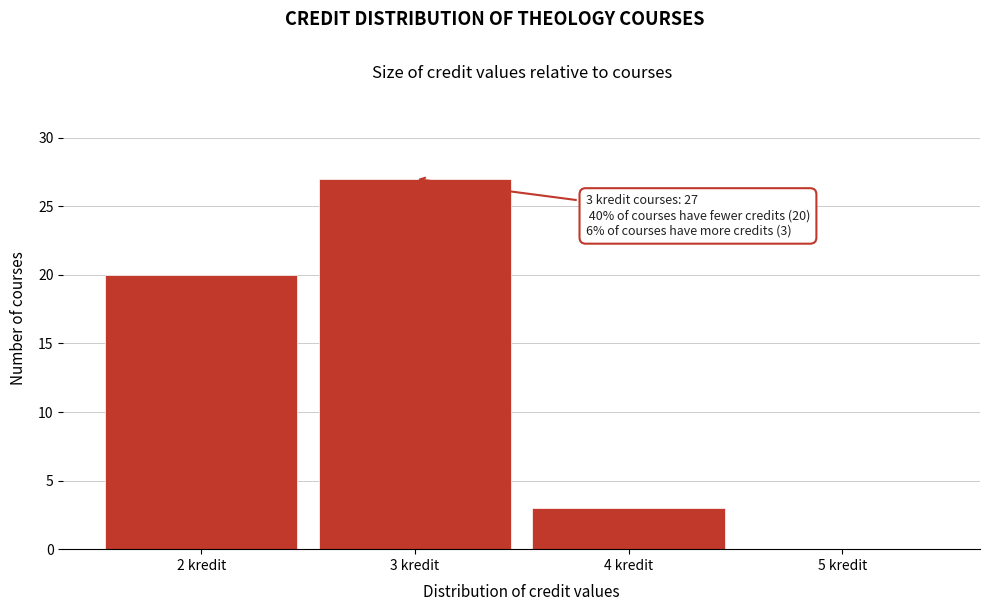

Over which range of the x-axis is the bar tallest?

2.5 to 3.5